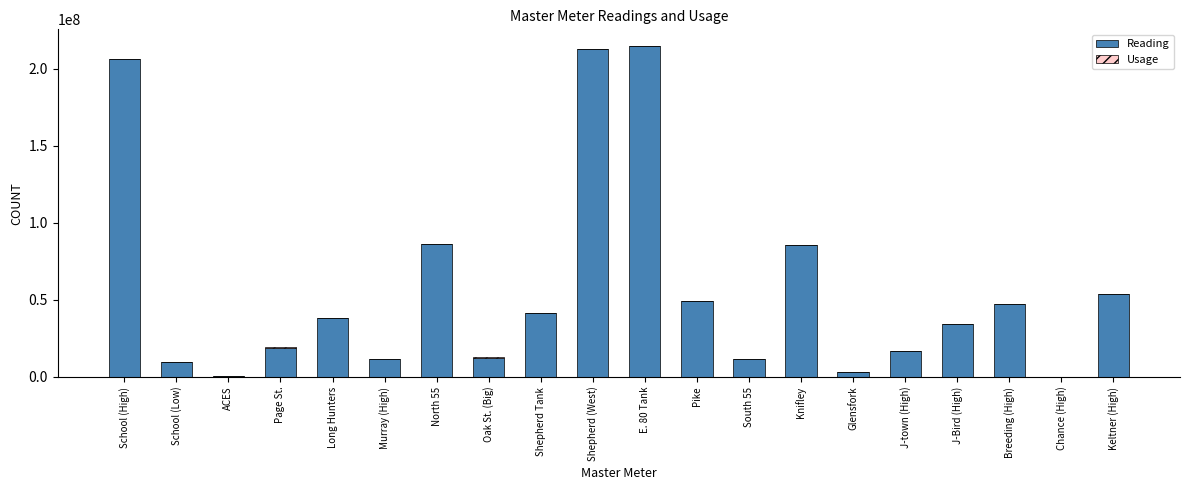

How many distinct data groups are displayed?

2